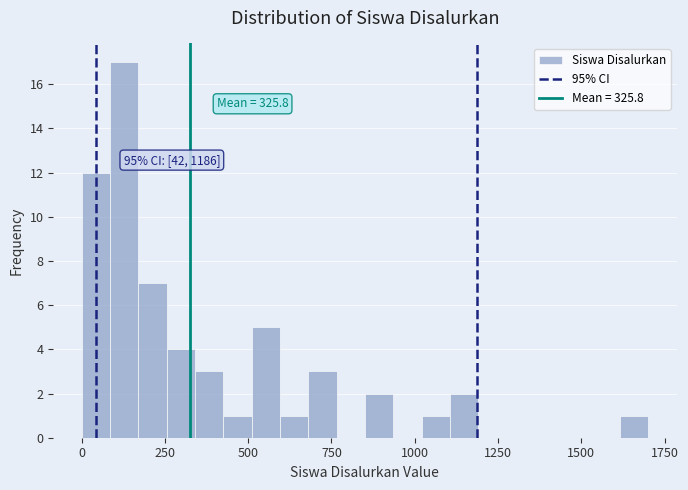

Read against the x-axis, roughly where is the centre of the tallest bar?

150